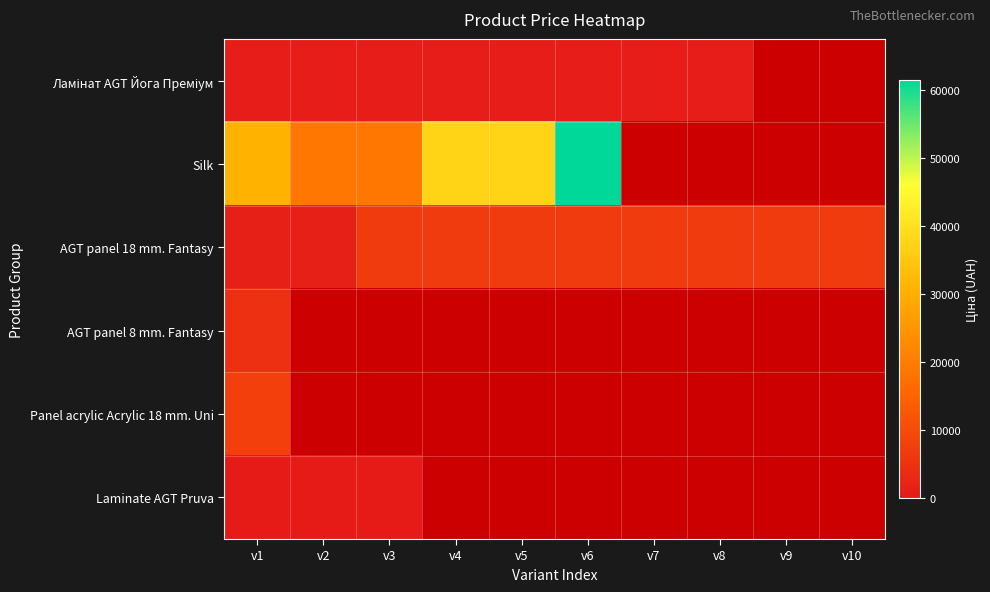

Which series has the largest range (max minus min)?

Silk